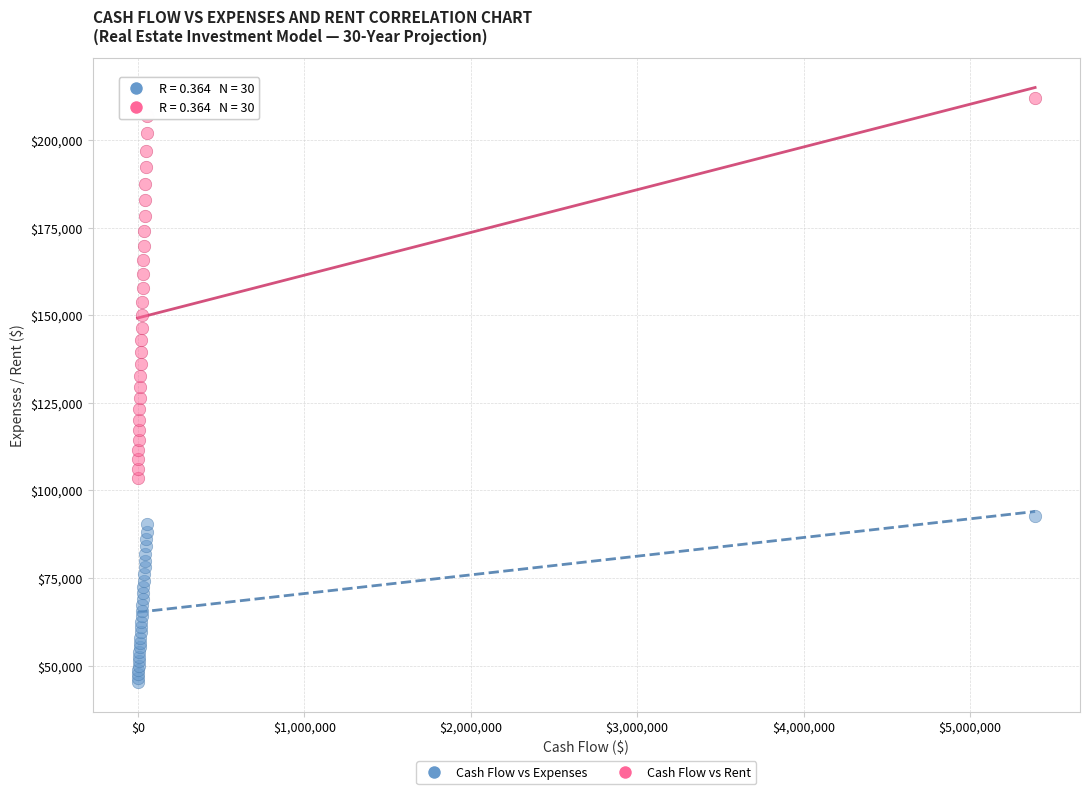

Which series contains the highest Y value?

Cash Flow vs Rent